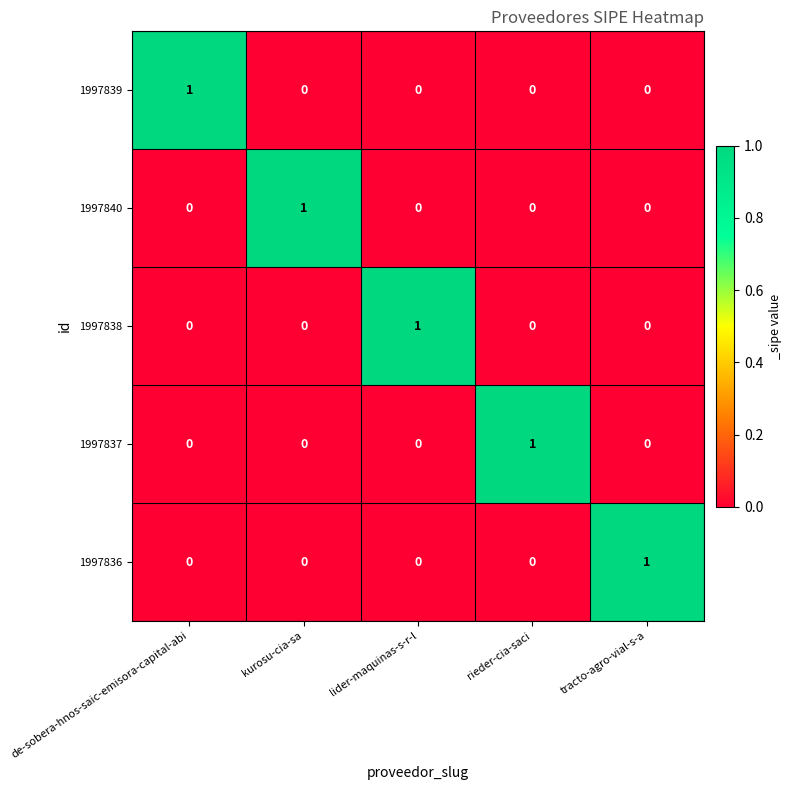

Is it true that 1997837 equals 0 at tracto-agro-vial-s-a?

True